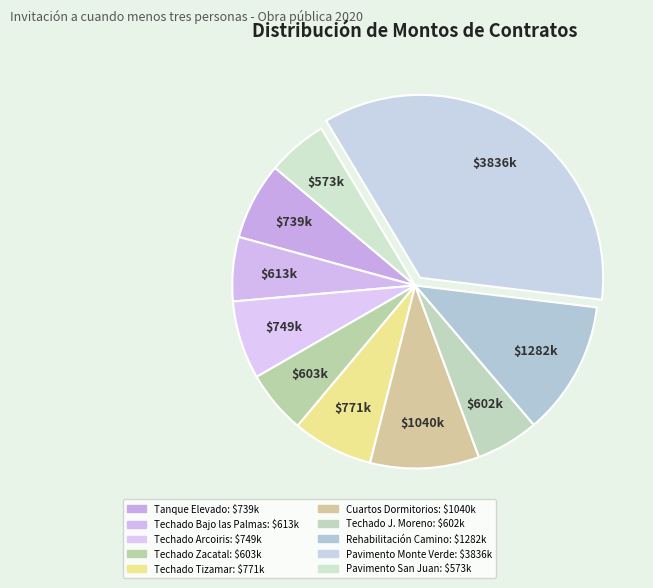

How many segments does this pie chart have?

10